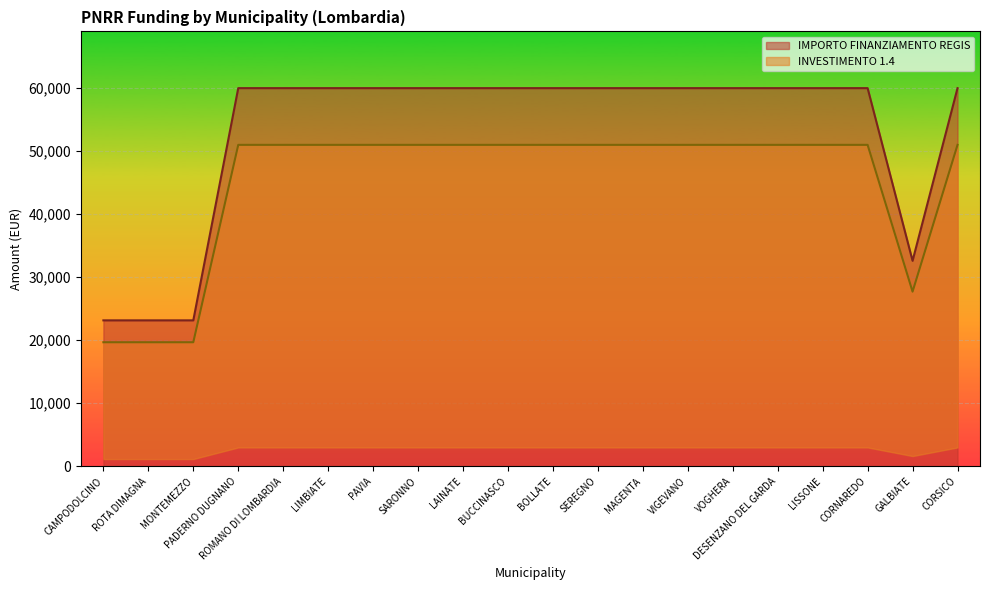

True or false: IMPORTO FINANZIAMENTO REGIS and INVESTIMENTO 1.4 intersect in this chart.

False